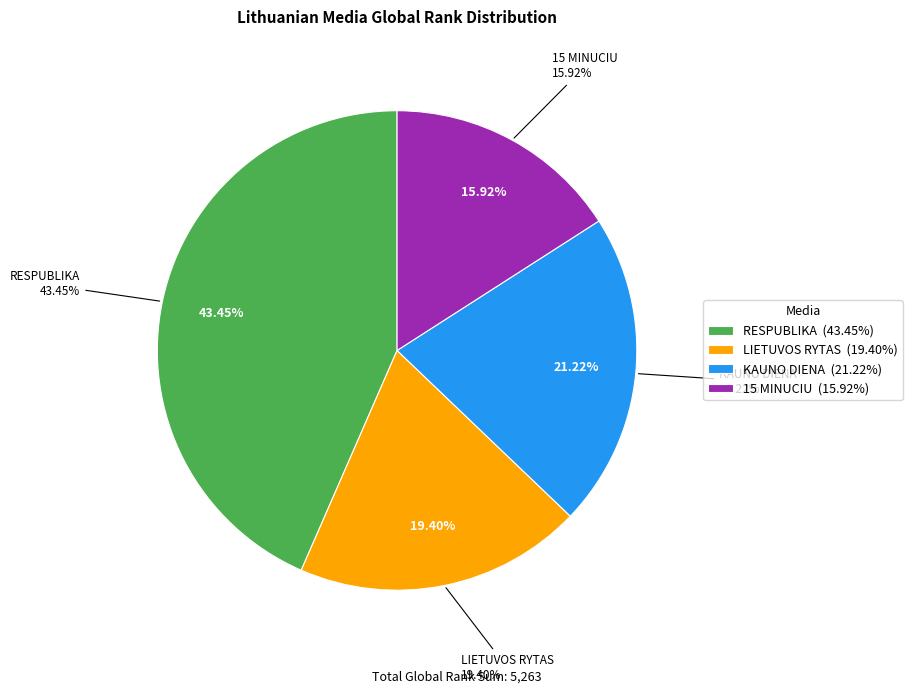

How many slices are in this pie chart?

4